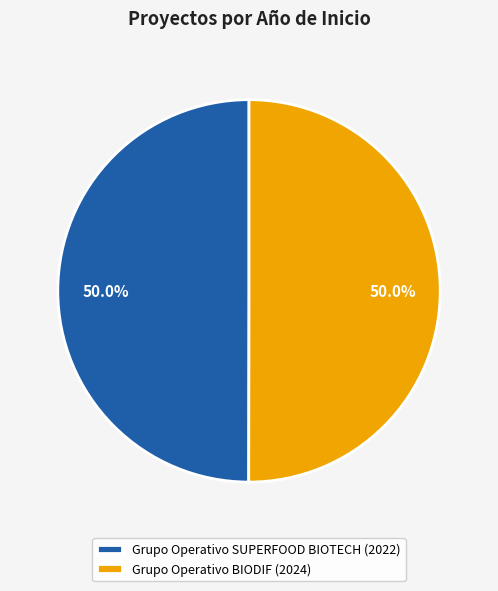

To the nearest percent, what portion does Grupo Operativo BIODIF represent?

50%